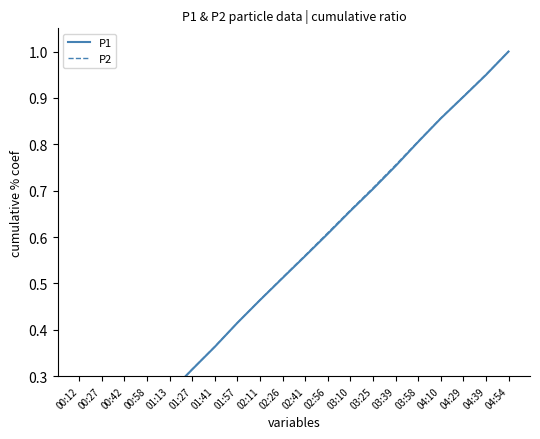

Rank the categories by P2 value from lowest to highest.

00:12, 00:27, 00:42, 00:58, 01:13, 01:27, 01:41, 01:57, 02:11, 02:26, 02:41, 02:56, 03:10, 03:25, 03:39, 03:58, 04:10, 04:29, 04:39, 04:54